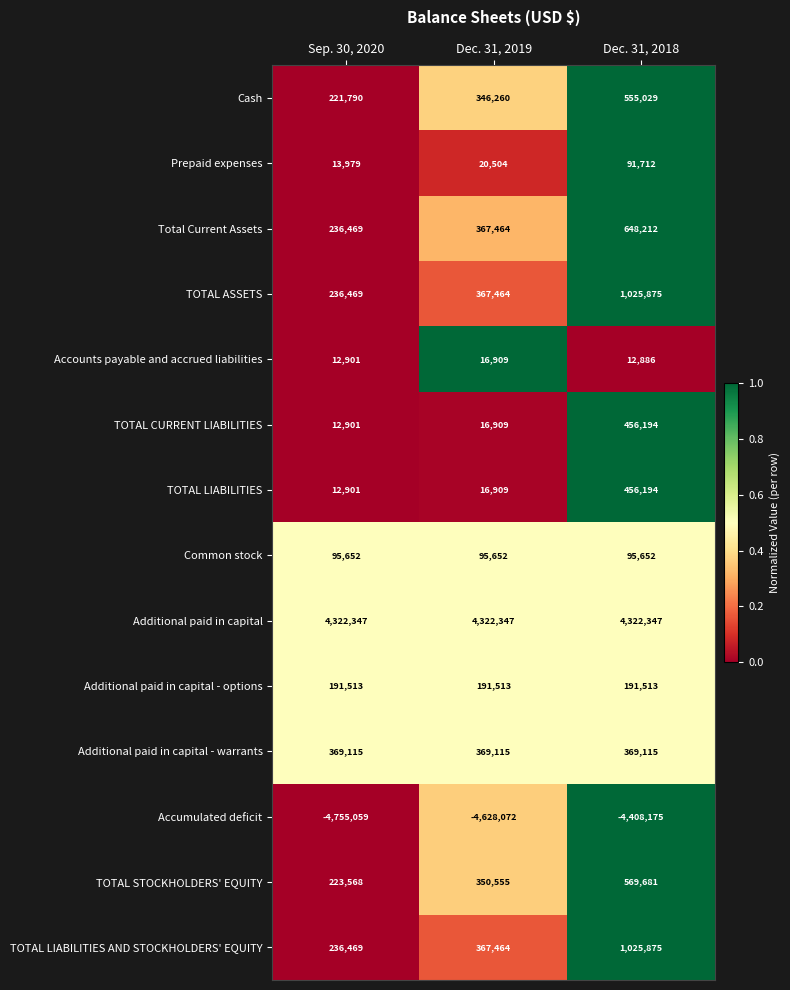

True or false: Additional paid in capital - options has a value of 314973 at Dec. 31, 2018.

False